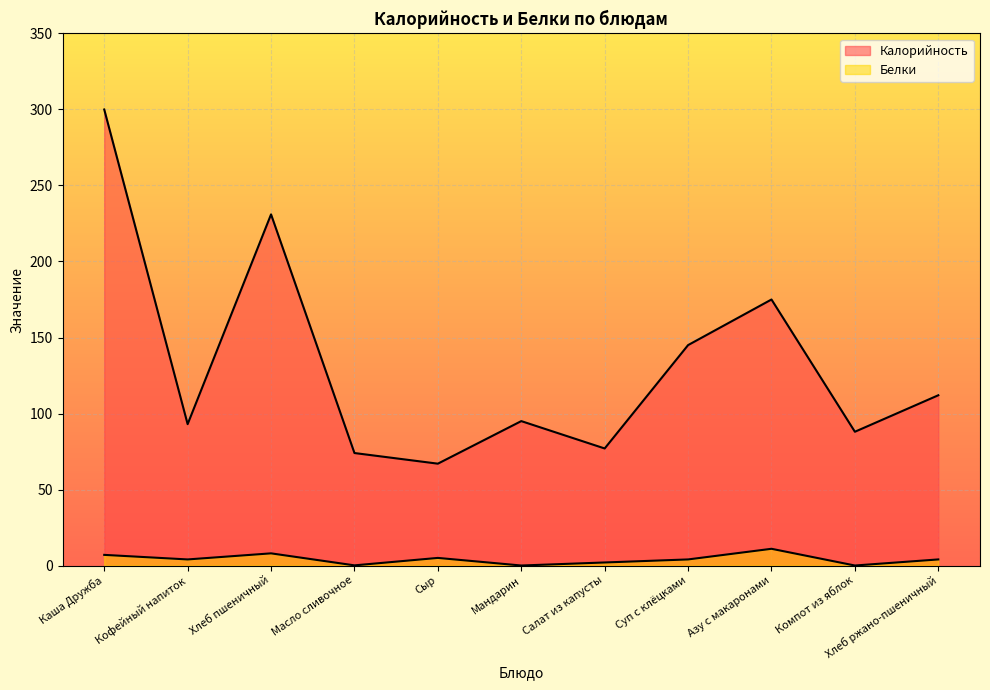

Where is Белки nearest to the value 5?

Сыр